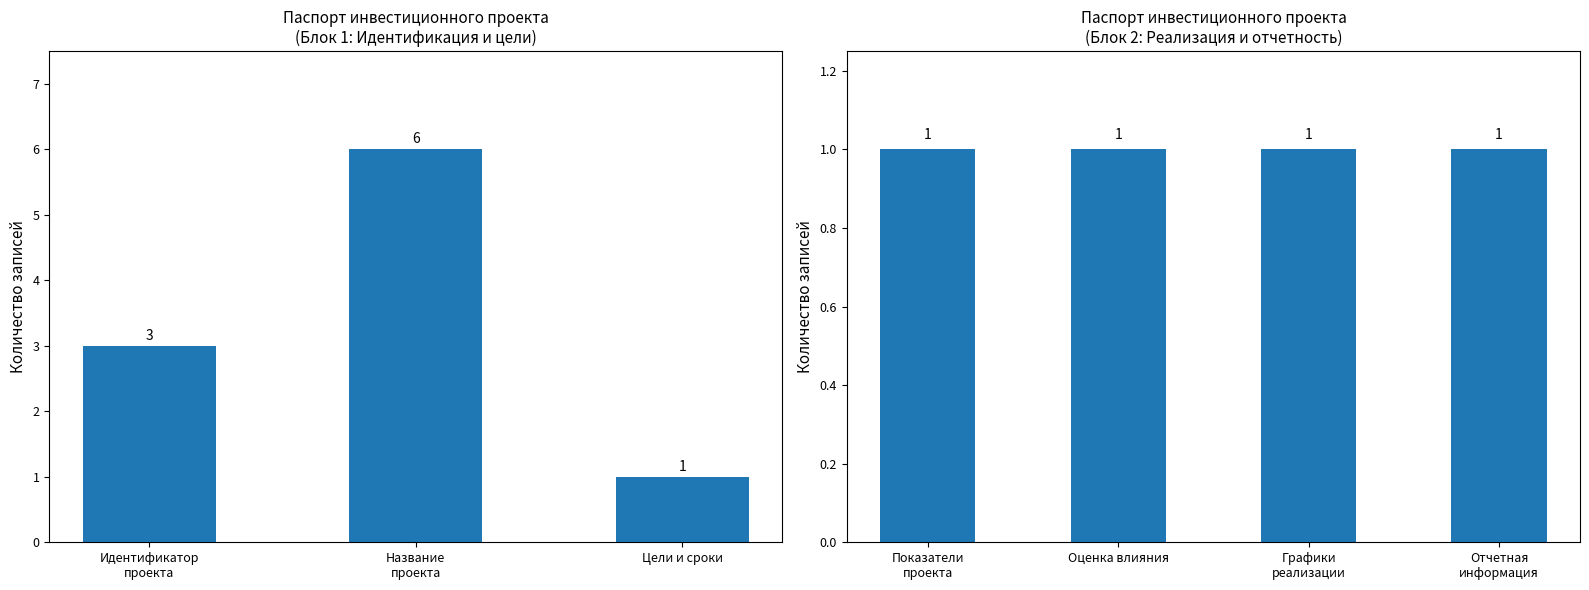

True or false: the data shows 6 at Название проекта.

True